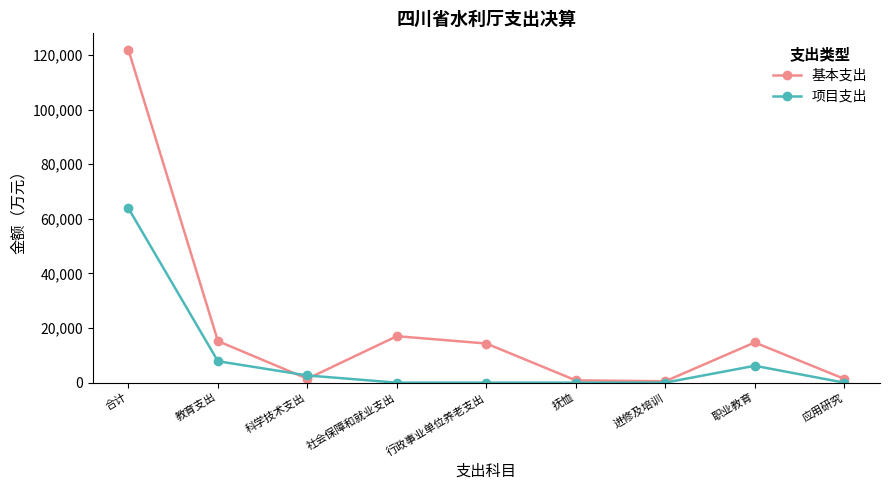

List the series in order of their overall mean, highest first.

基本支出, 项目支出